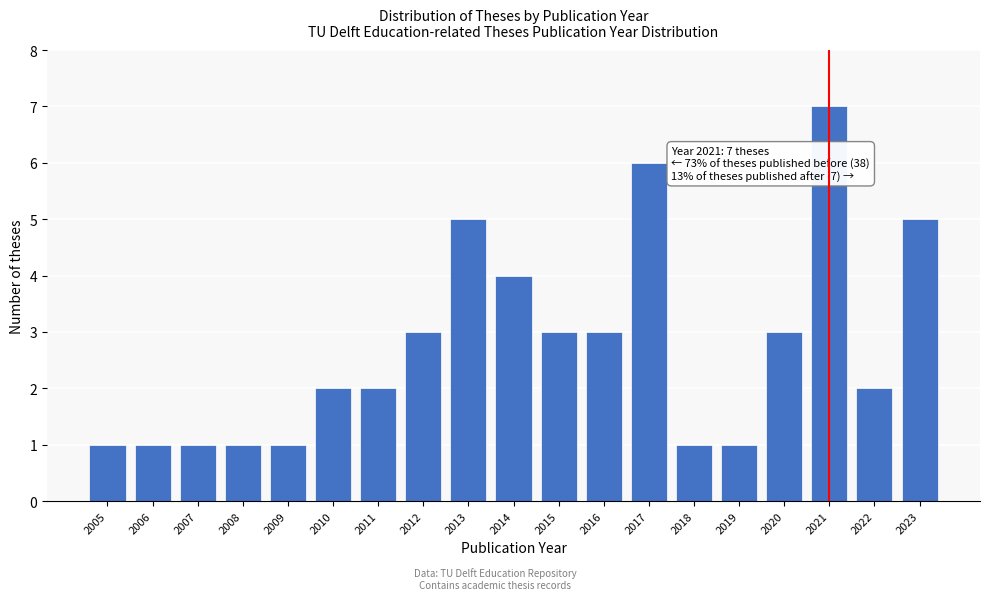

Reading left to right, extract all data points from this chart.

1	1	1	1	1	2	2	3	5	4	3	3	6	1	1	3	7	2	5